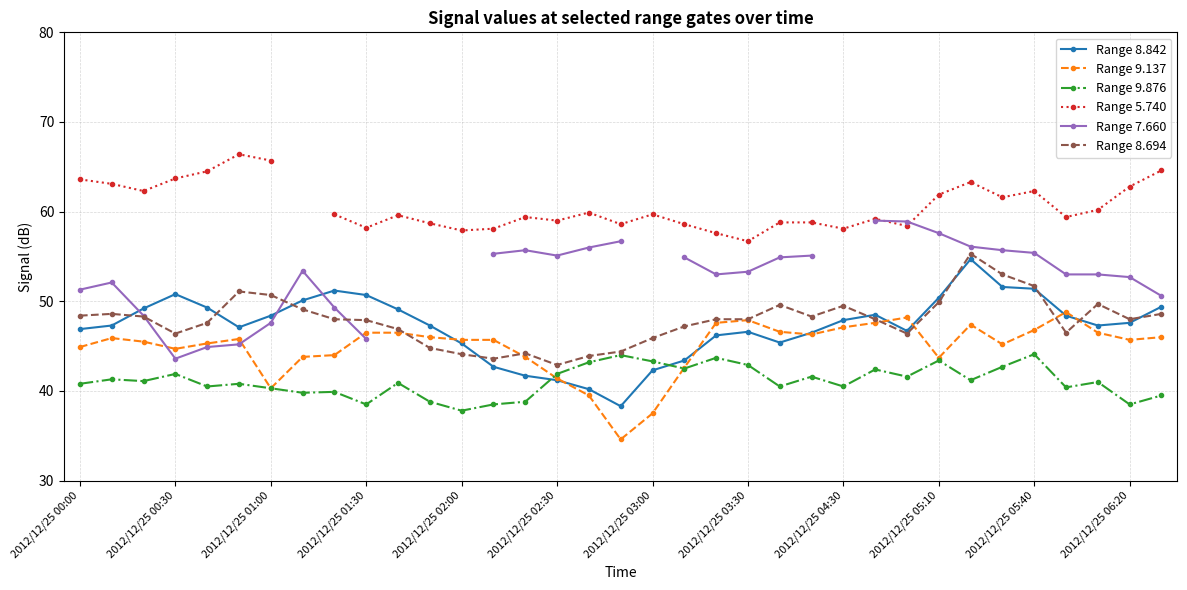

What is the maximum value for Range 9.137?

48.8